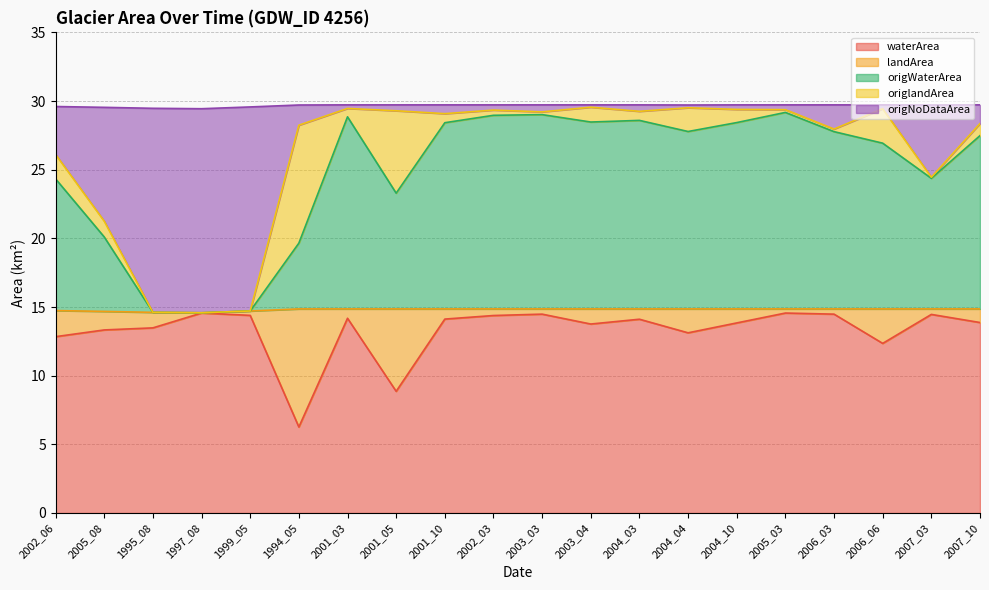

The origWaterArea series shows 9.1 at 2001_10. True or false?

False